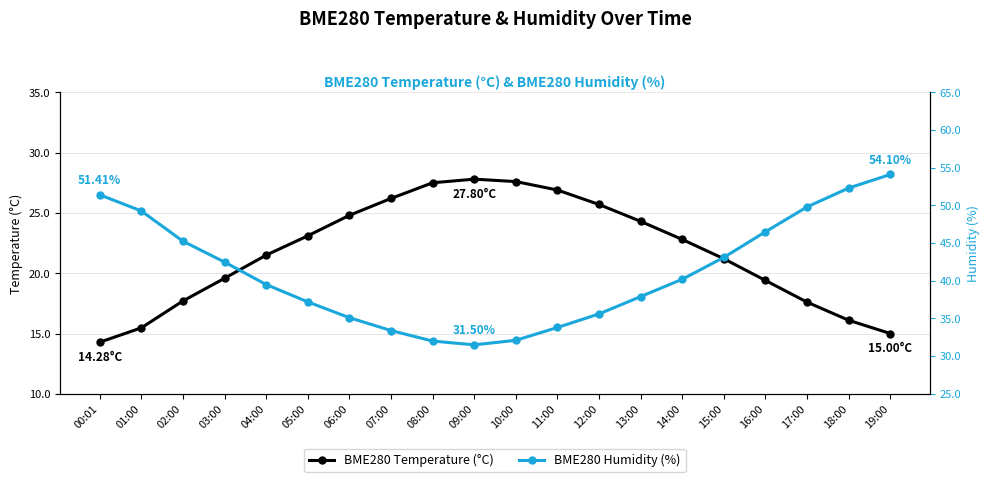

What is the highest value of the BME280 Temperature (°C) series?

27.8